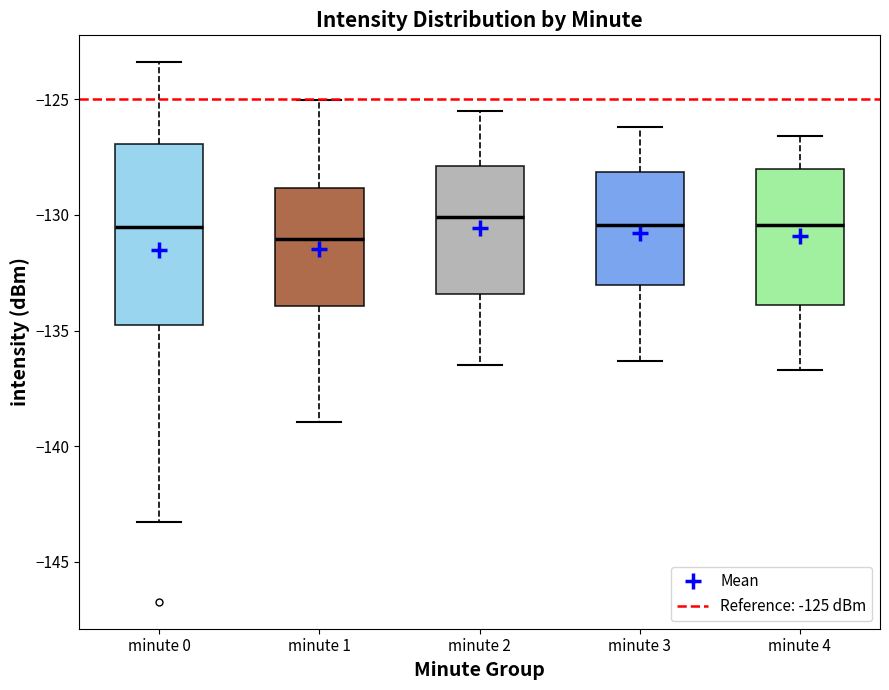

Where does the upper whisker of the box for minute 4 end on the y-axis? The values are not printed on the chart, so give them approximately, as read against the axis.

-126.5